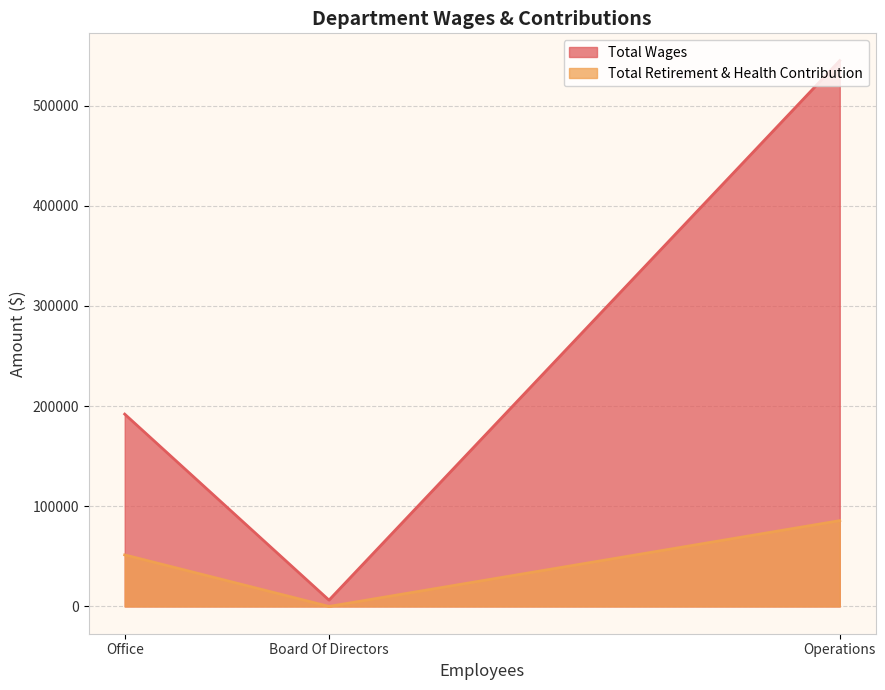

What is the difference between the maximum and second lowest values in the Total Retirement & Health Contribution series?

34188